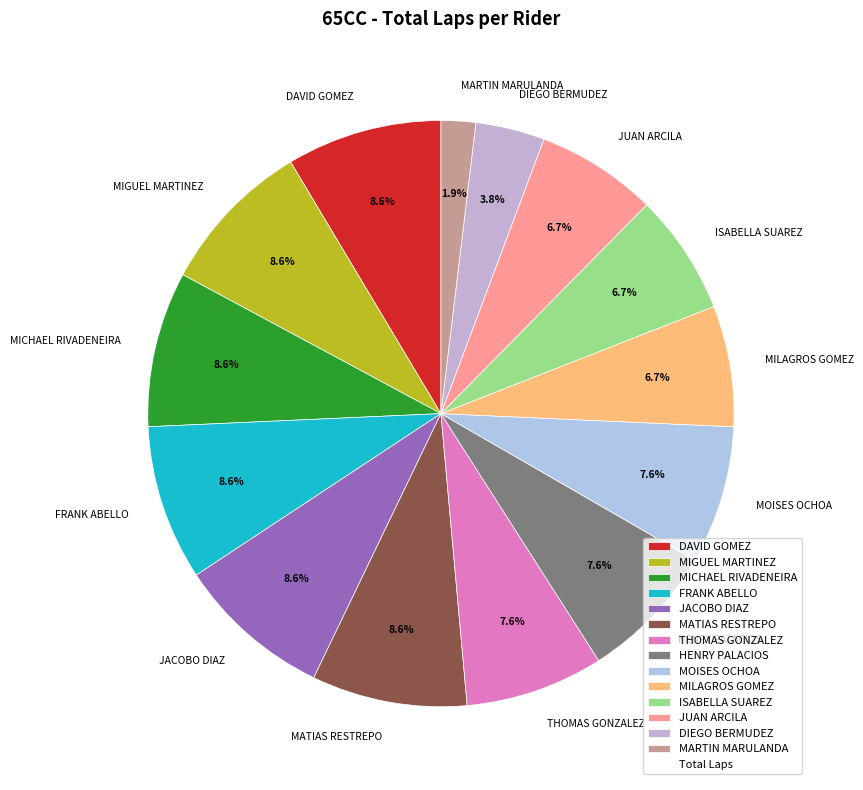

Is there any slice that represents more than half of the pie?

No